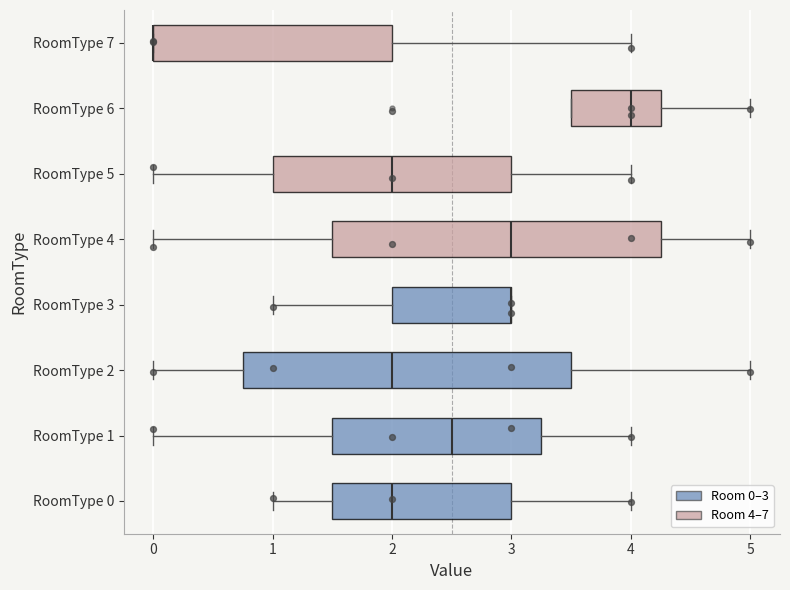

Reading bottom to top, transcribe this box plot: for each box, give where its median line is, the range the box spans, and where its two whiskers end, as read against the x-axis. The values are not printed on the chart, so give them approximately, as read against the axis.

RoomType 0: median 2.0, box 1.5 to 3.0, whiskers 1.0 to 4.0
RoomType 1: median 2.5, box 1.5 to 3.3, whiskers 0.0 to 4.0
RoomType 2: median 2.0, box 0.8 to 3.5, whiskers 0.0 to 5.0
RoomType 3: median 3.0 (drawn on the box's right edge), box 2.0 to 3.0, whiskers 1.0 to 3.0
RoomType 4: median 3.0, box 1.5 to 4.3, whiskers 0.0 to 5.0
RoomType 5: median 2.0, box 1.0 to 3.0, whiskers 0.0 to 4.0
RoomType 6: median 4.0, box 3.5 to 4.3, whiskers 3.5 to 5.0
RoomType 7: median 0.0 (drawn on the box's left edge), box 0.0 to 2.0, whiskers 0.0 to 4.0